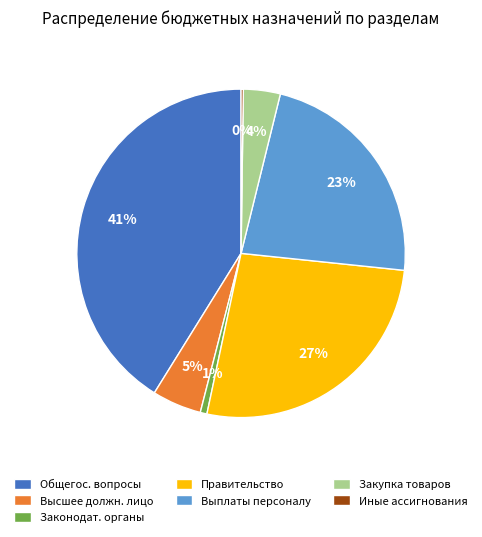

To the nearest percent, what percentage of the pie is Законодат. органы?

1%